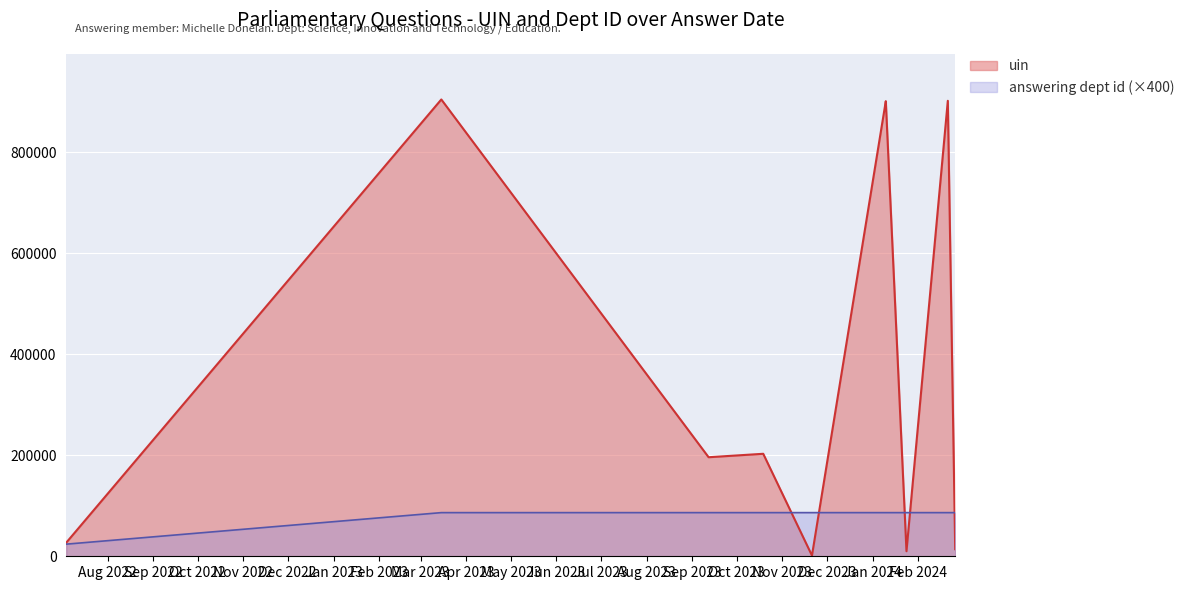

Reading left to right, transcribe all the data shown in this chart.

uin: 2022-07-04=26873	2023-03-15=904148	2023-09-12=196045	2023-10-19=202862	2023-11-21=1470	2024-01-10=900789	2024-01-10=900790	2024-01-24=10029	2024-02-21=901509	2024-02-26=13936
answering dept id: 2022-07-04=24000	2023-03-15=86400	2023-09-12=86400	2023-10-19=86400	2023-11-21=86400	2024-01-10=86400	2024-01-10=86400	2024-01-24=86400	2024-02-21=86400	2024-02-26=86400